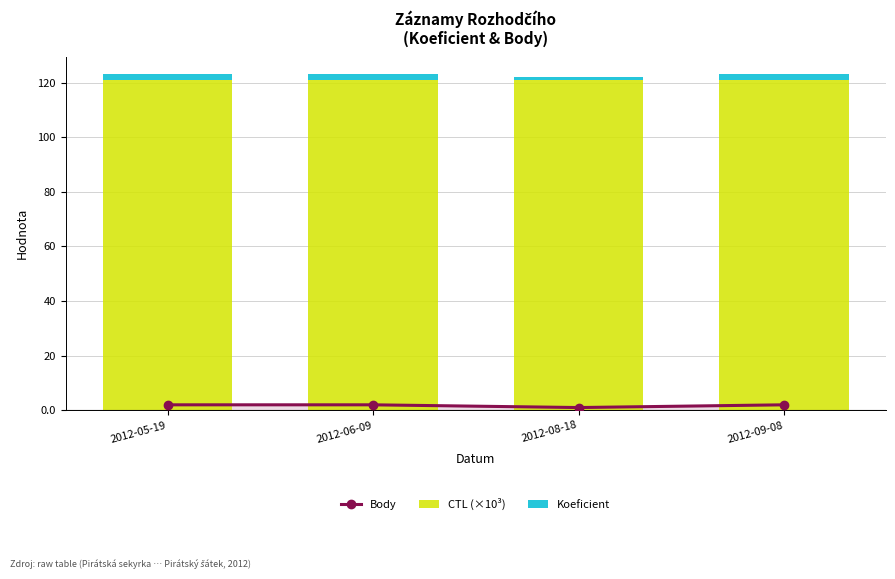

What is the label of the 3rd bar from the right?

2012-06-09